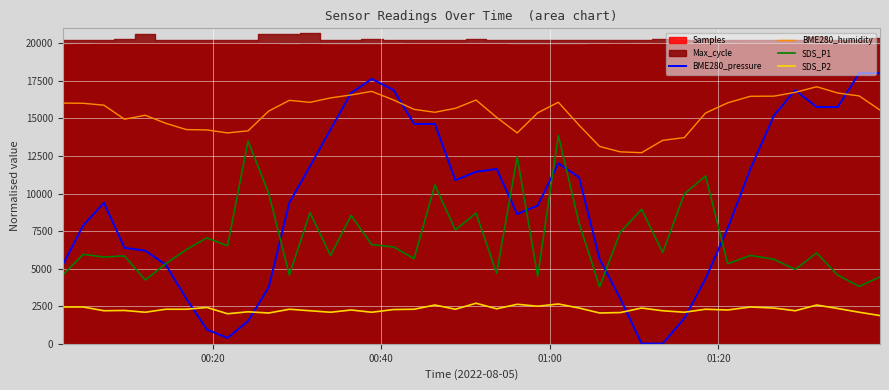

True or false: SDS_P2 and SDS_P1 intersect in this chart.

False